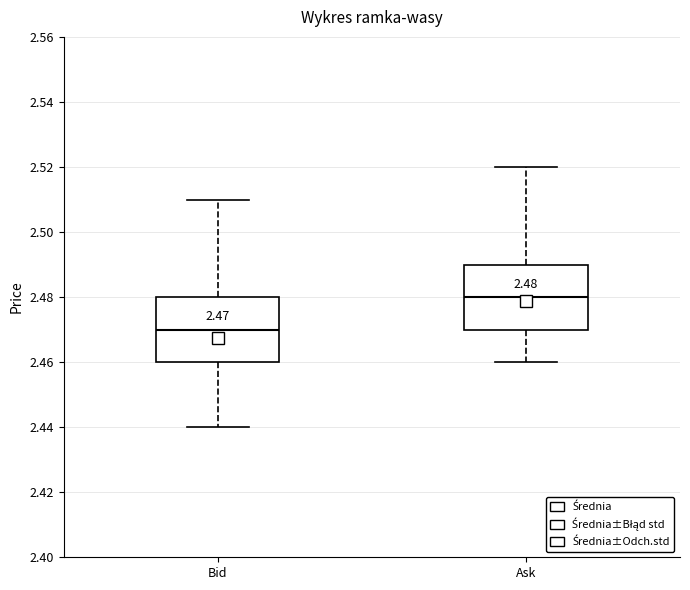

Which box's median line is the lowest?

Bid